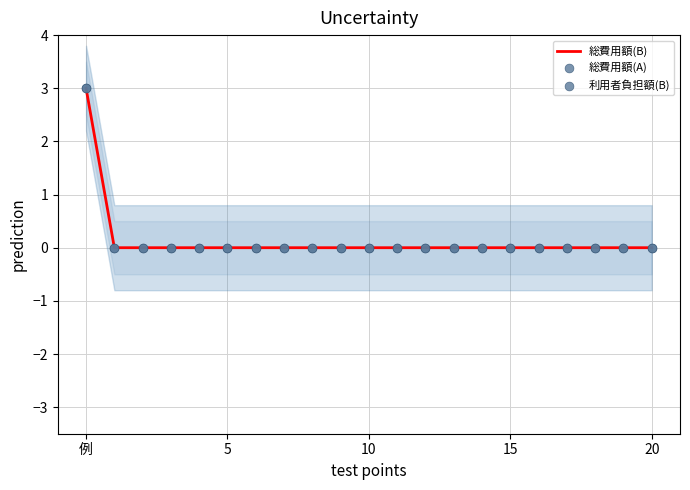

At which category is the sum across all series the highest?

例